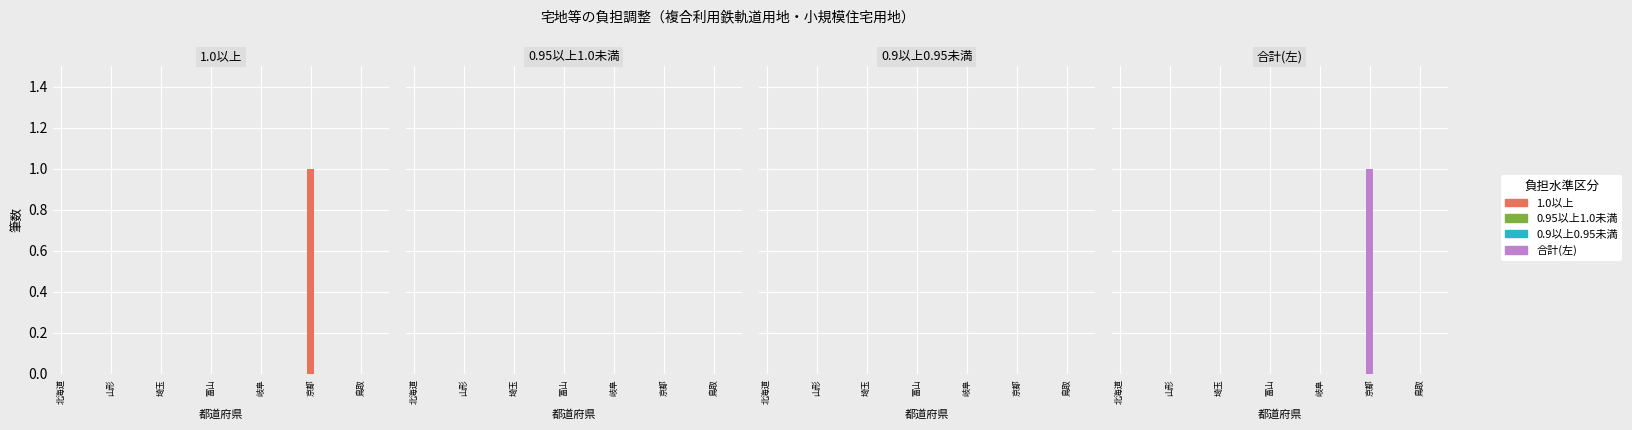

The value of 1.0以上 at 17 is 0. True or false?

True